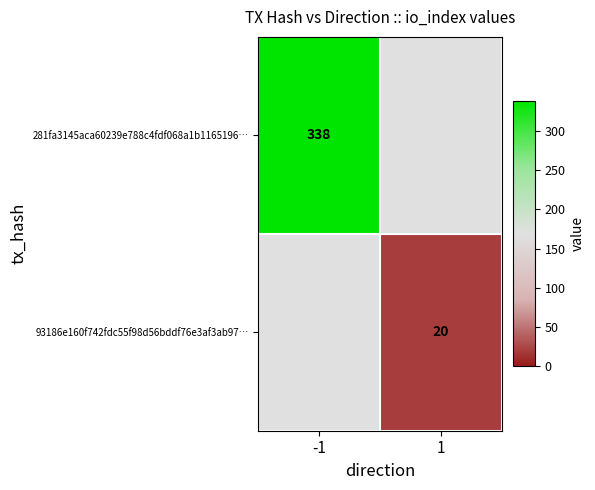

Which category has the highest value across all series?

-1